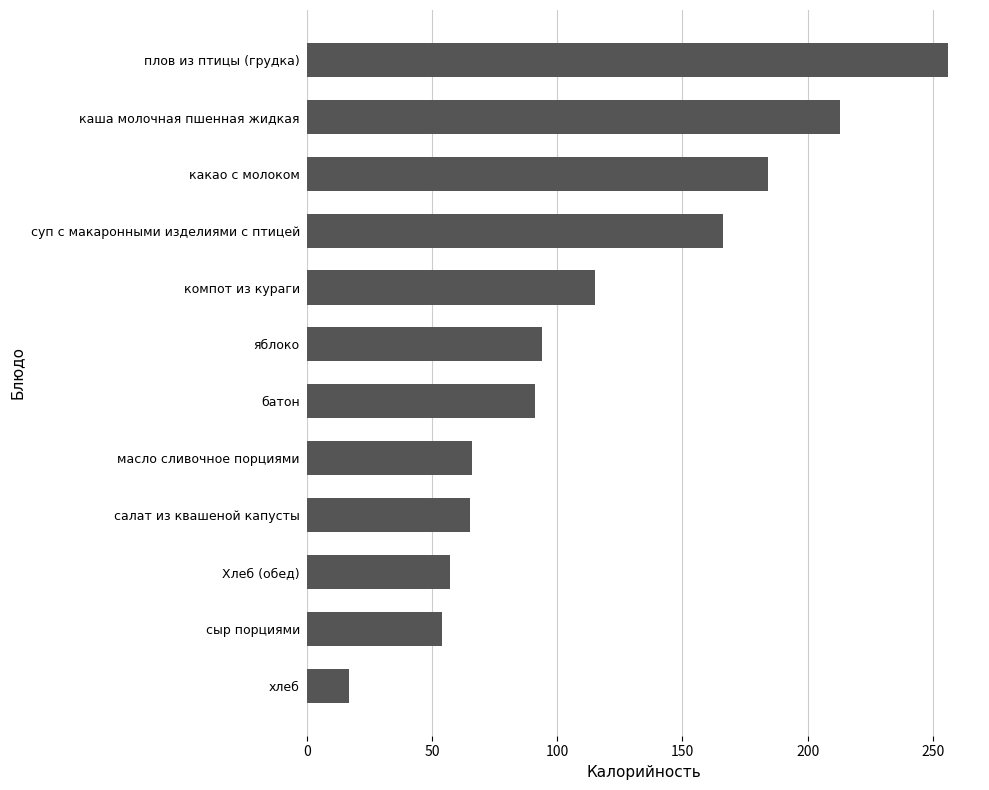

What is the label of the 11th bar from the bottom?

каша молочная пшенная жидкая